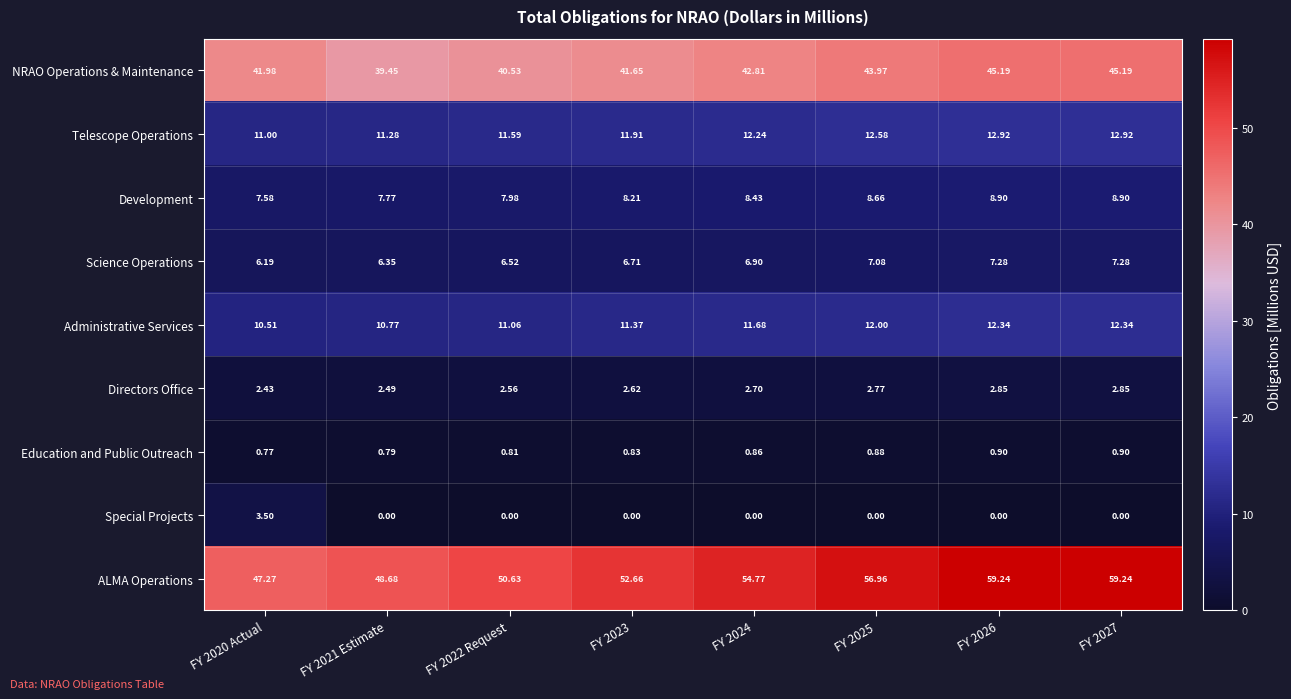

Which series has the largest range (max minus min)?

ALMA Operations